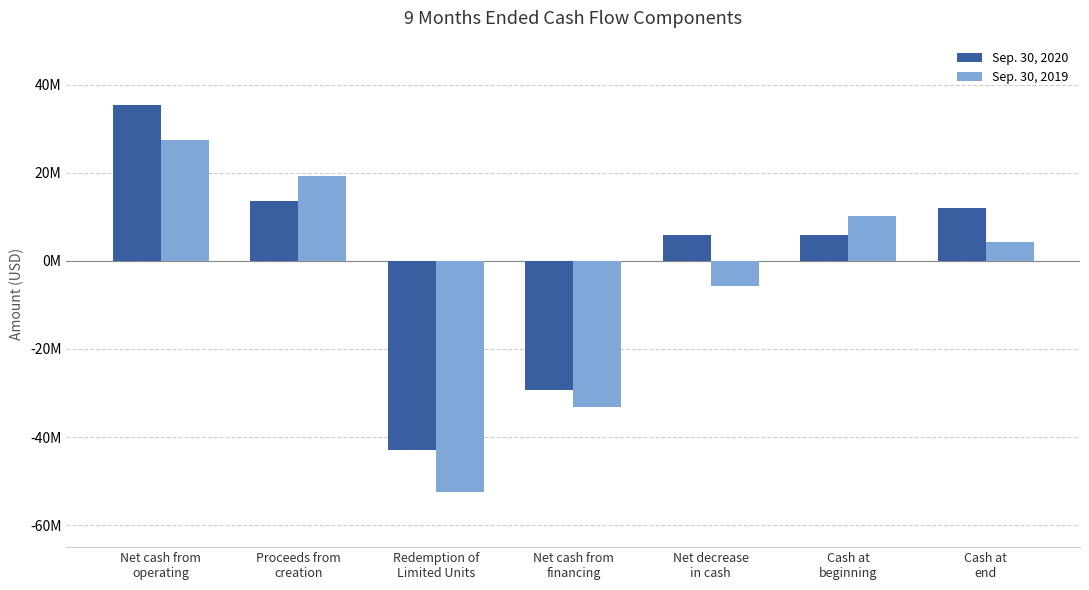

What is the label of the 5th bar from the left?

Net decrease
in cash